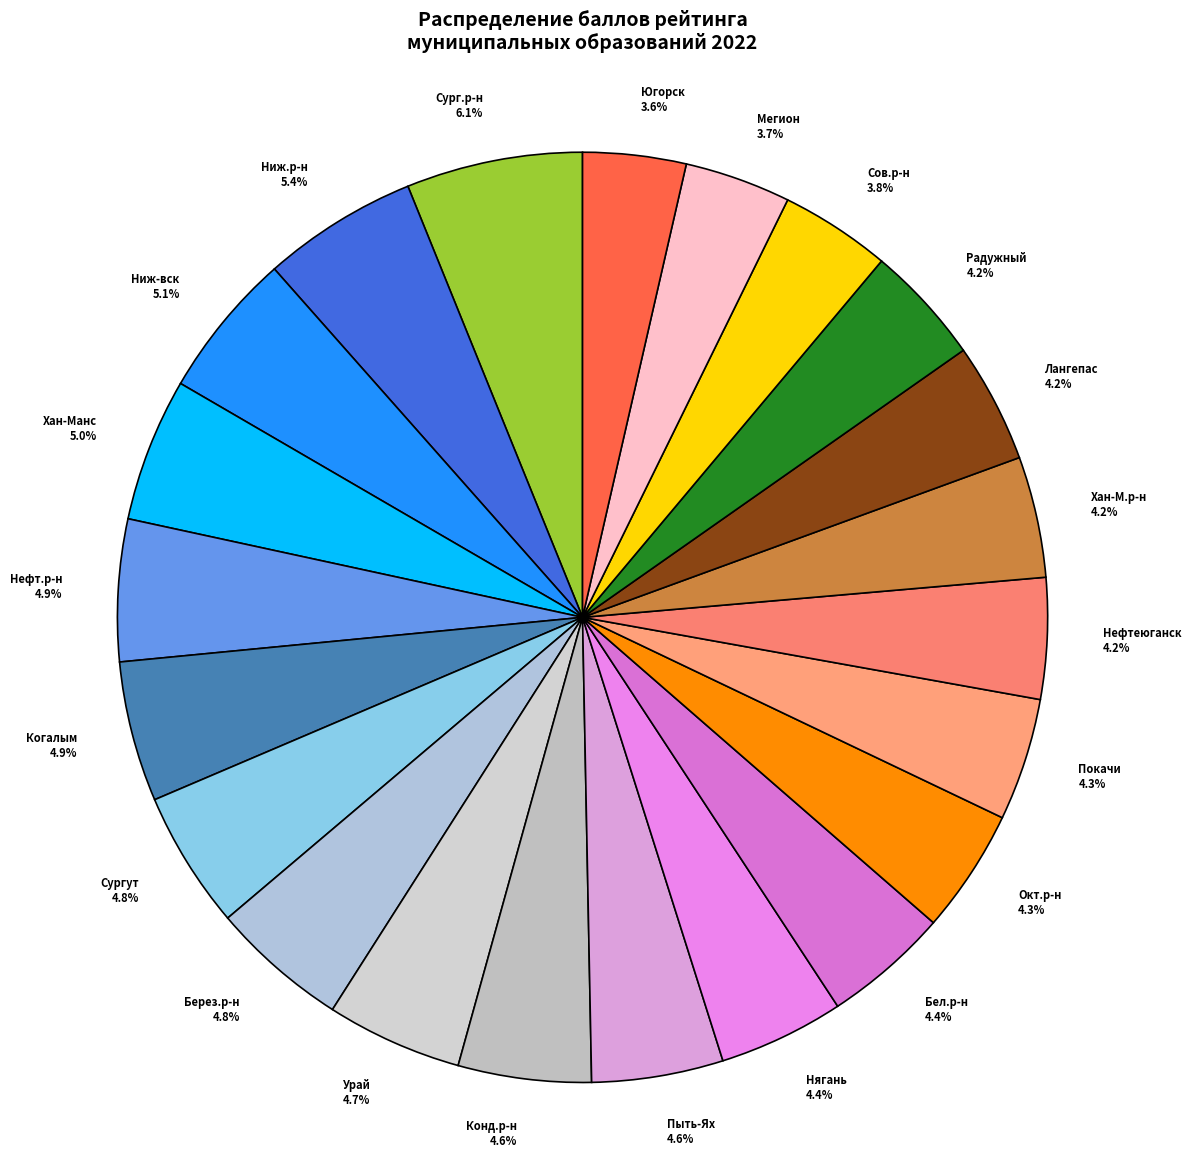

Is there a majority slice in this chart?

No